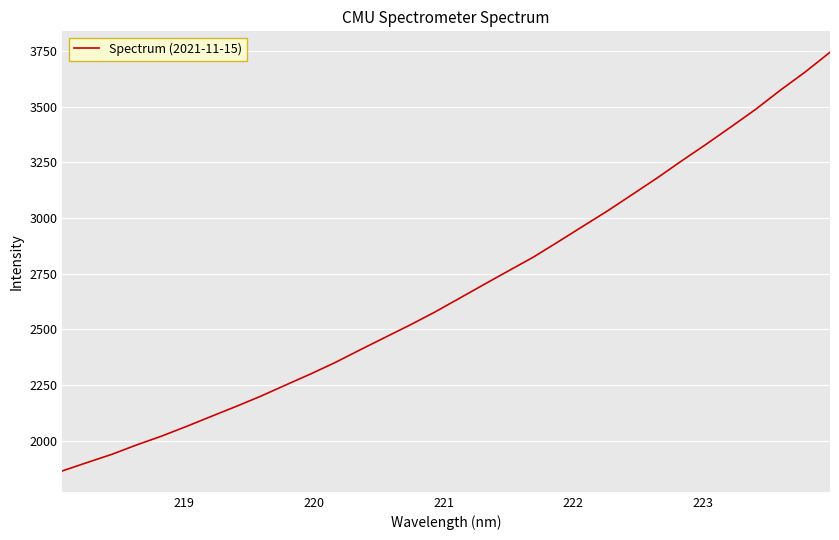

What is the greatest value displayed?

3745.4